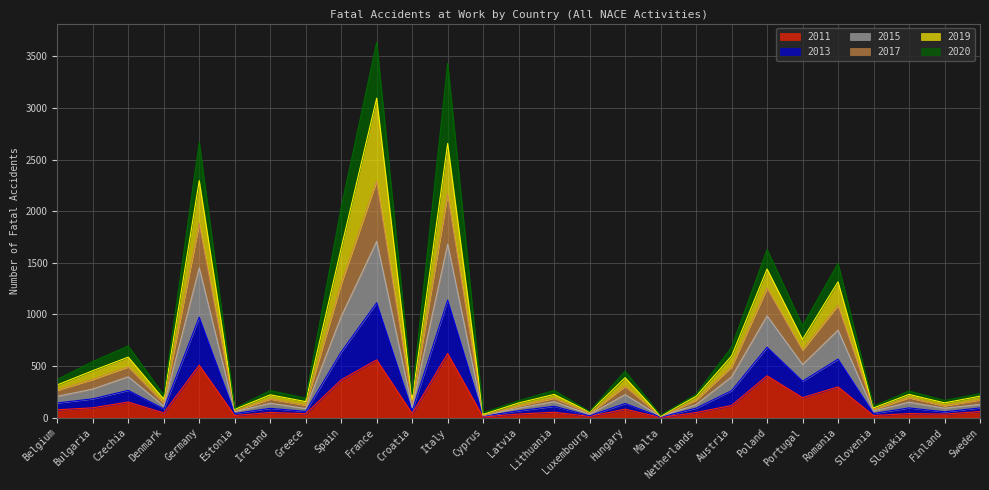

What is the total value across all series at Germany?

2667